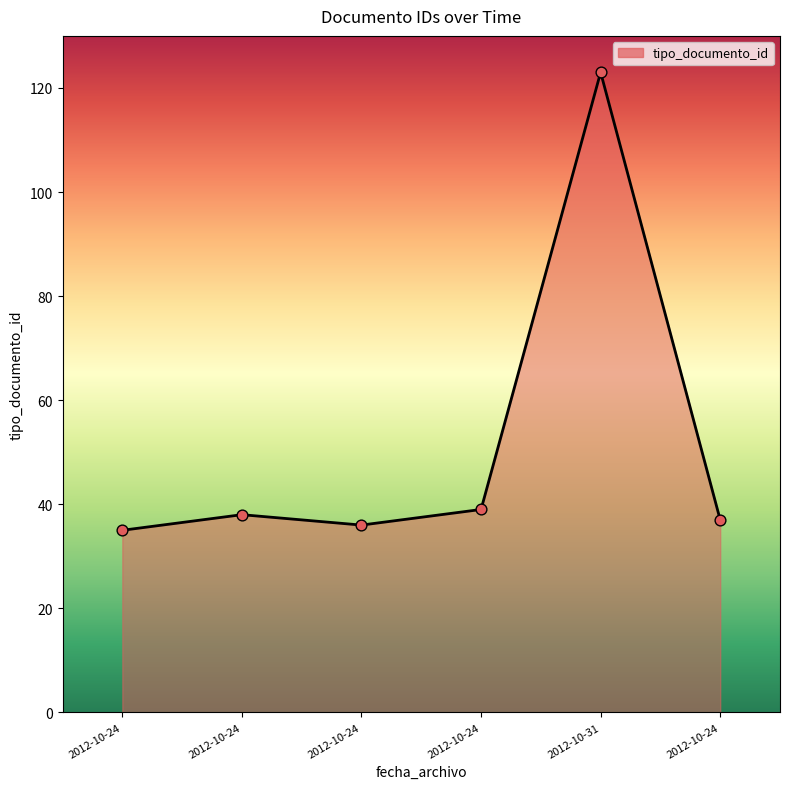

How many categories are shown in the chart?

6